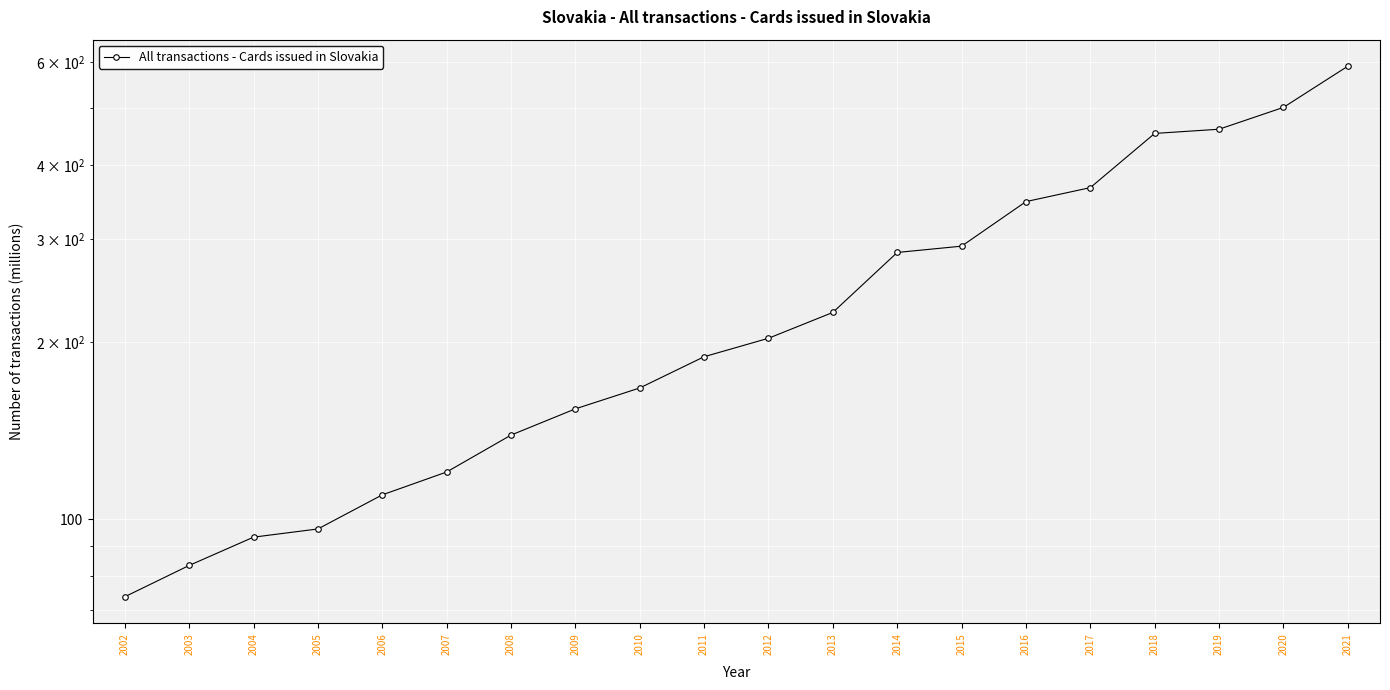

What is the value of the 17th point from the left?

453.3